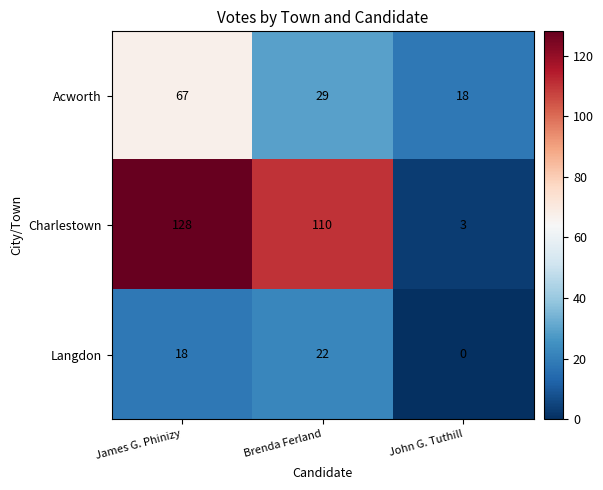

What is the average value of the Acworth series?

38